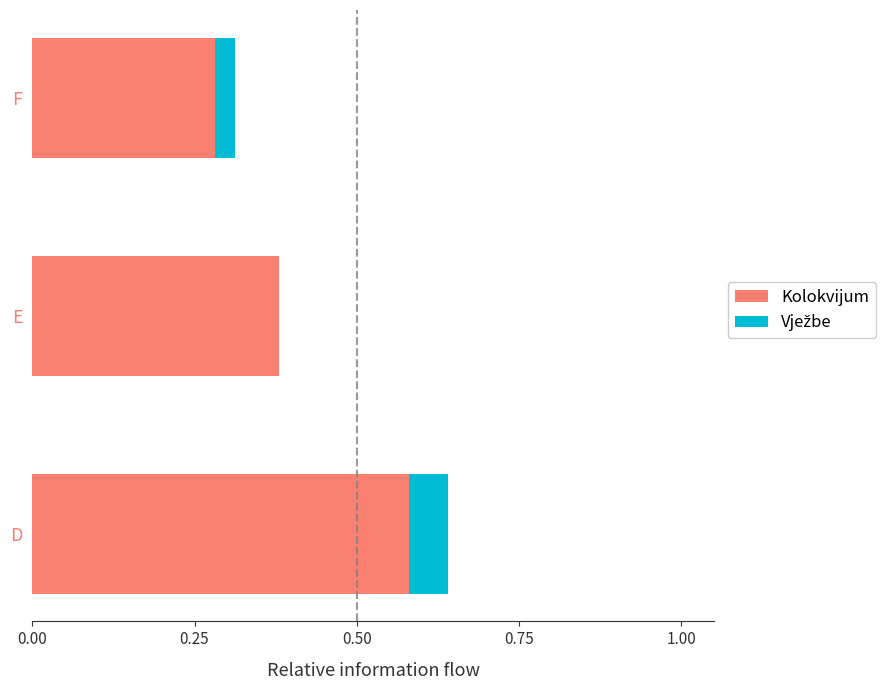

What is the sum of the Kolokvijum values at E and F?

0.7